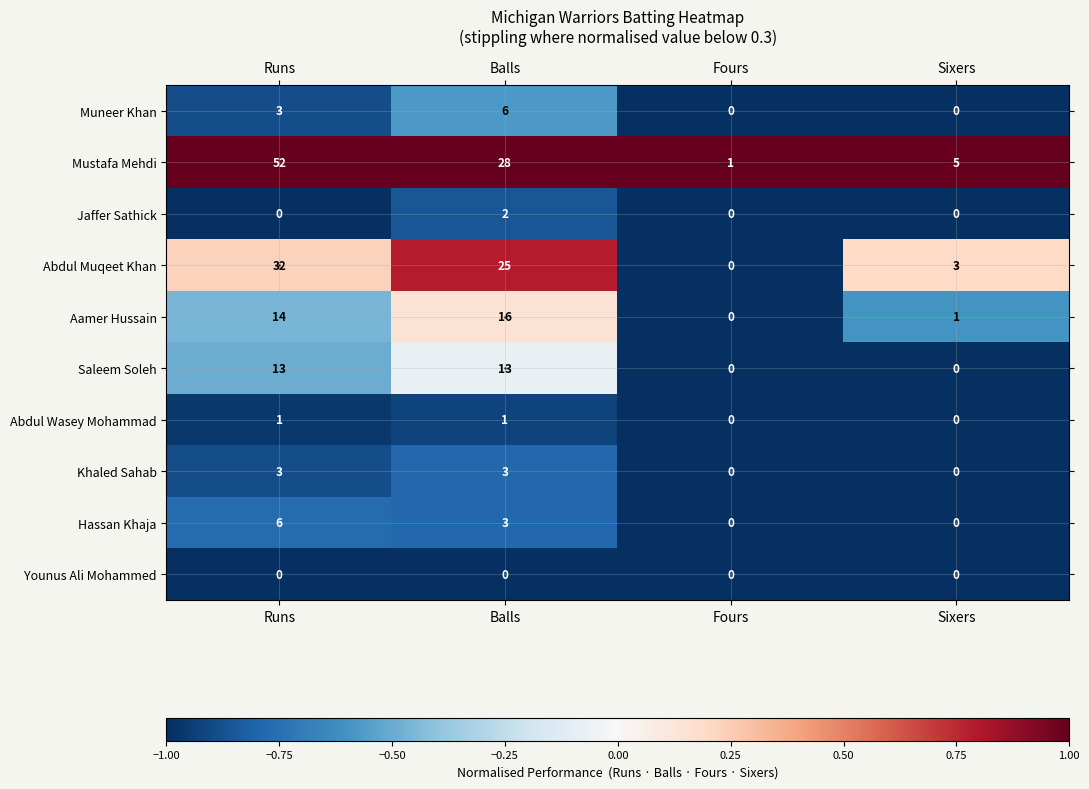

Which series has the largest total across all categories?

Mustafa Mehdi